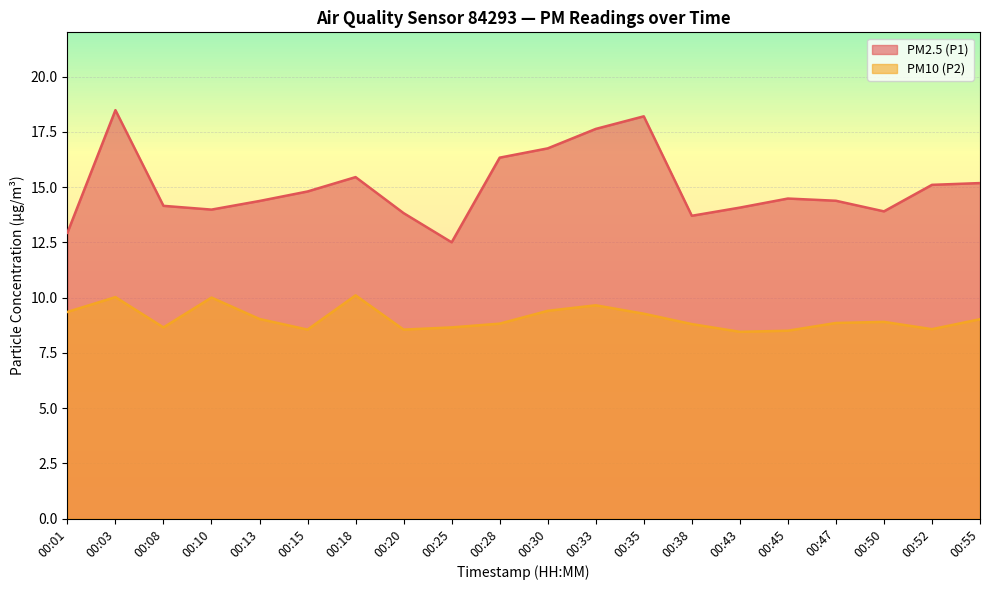

How many lines are shown in the chart?

2